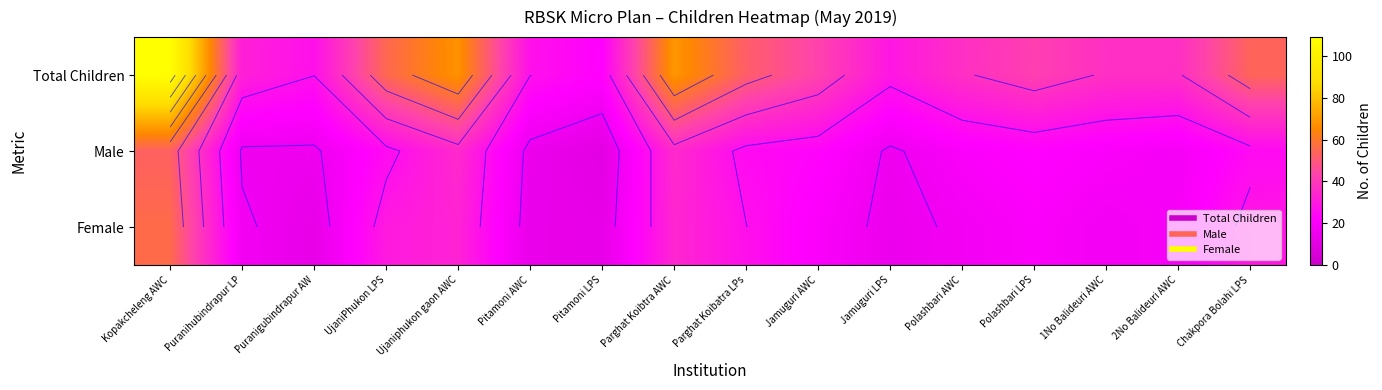

Is it true that Female equals 20 at Puranigubindrapur AW?

False